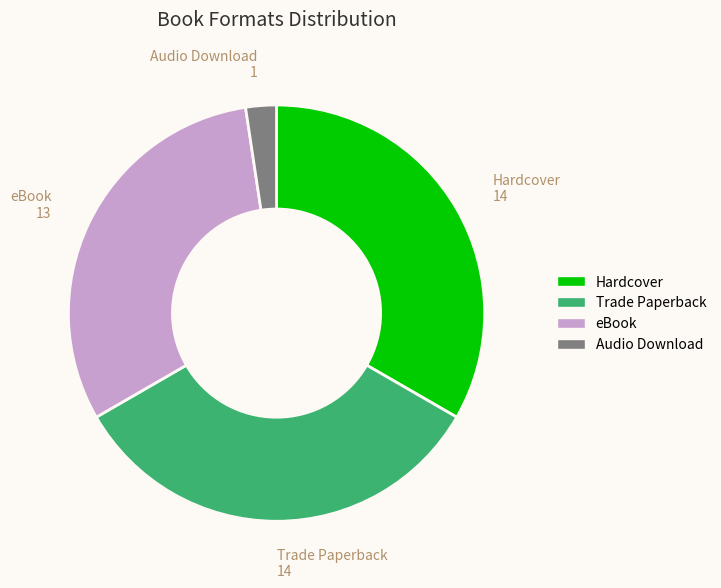

Is it true that Hardcover is 33% of the pie?

True